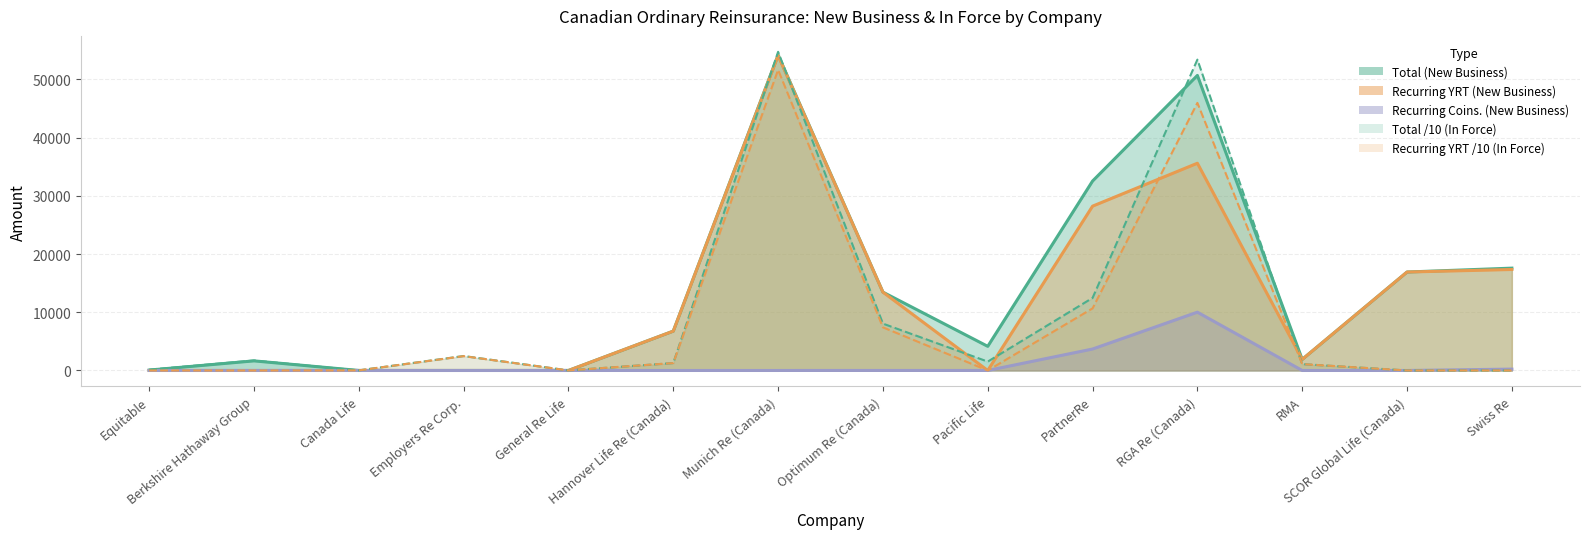

At which label does Recurring YRT (In Force) first exceed 1093?

Employers Re Corp.